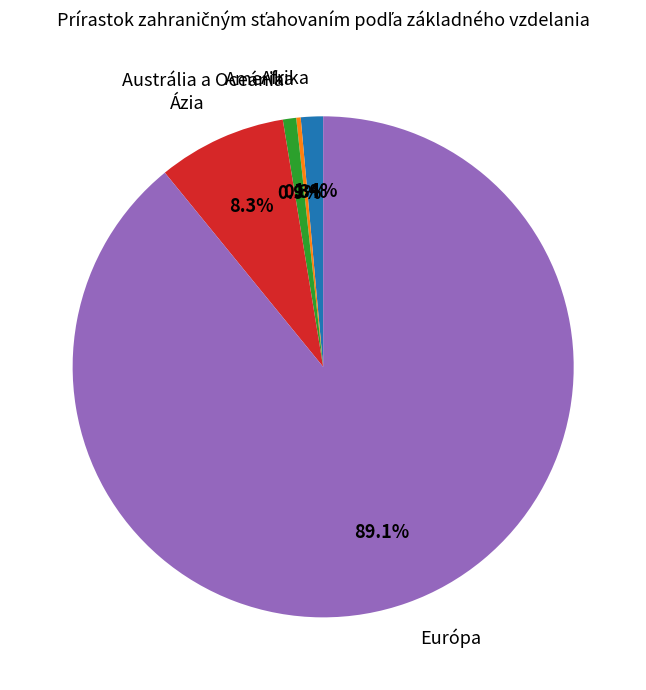

What portion of the pie excludes Ázia?

91.7%